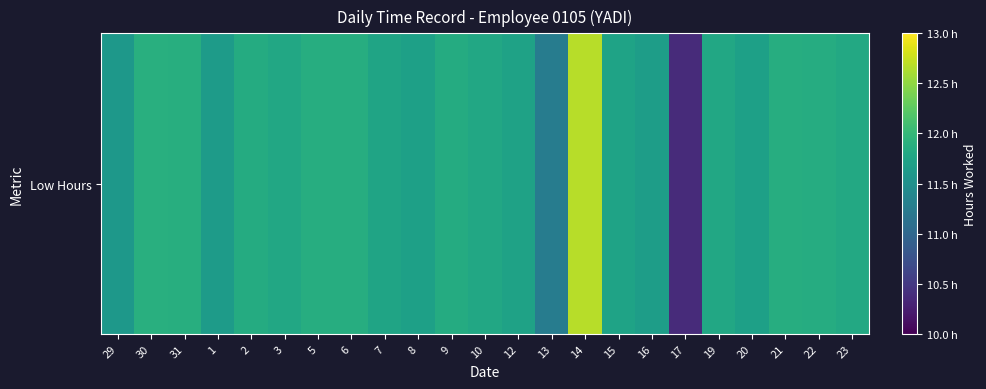

The chart shows a value of 11.9 at 31. True or false?

True